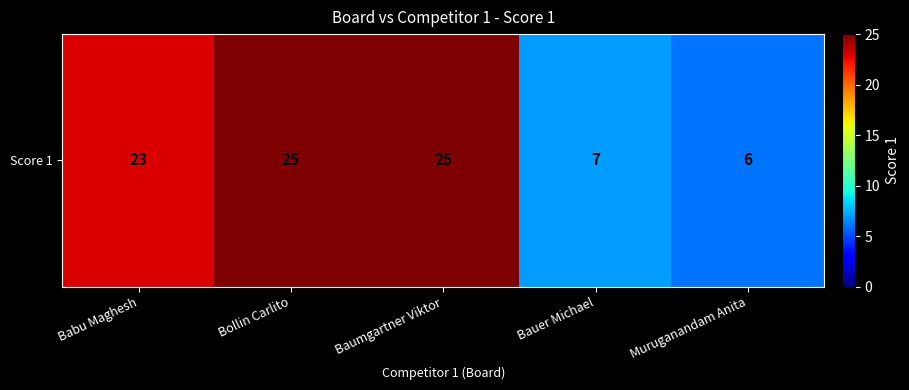

Reading left to right, list all the values displayed in this chart.

23	25	25	7	6